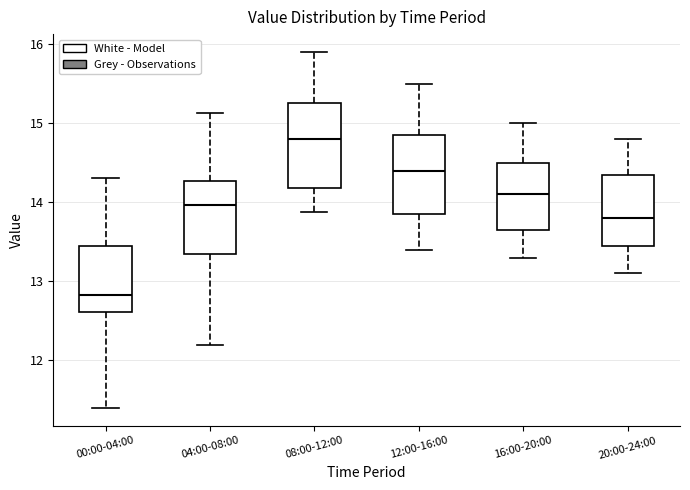

Where is the upper edge of the box for 12:00-16:00 on the y-axis? The values are not printed on the chart, so give them approximately, as read against the axis.

14.9